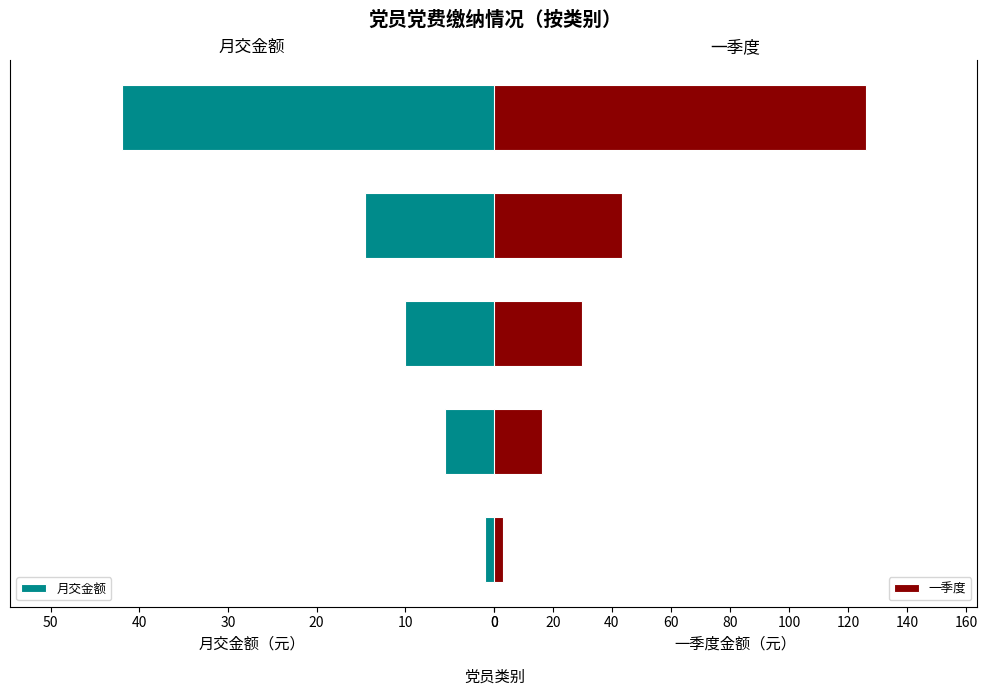

What value does the 月交金额 series have at 0?

1.0